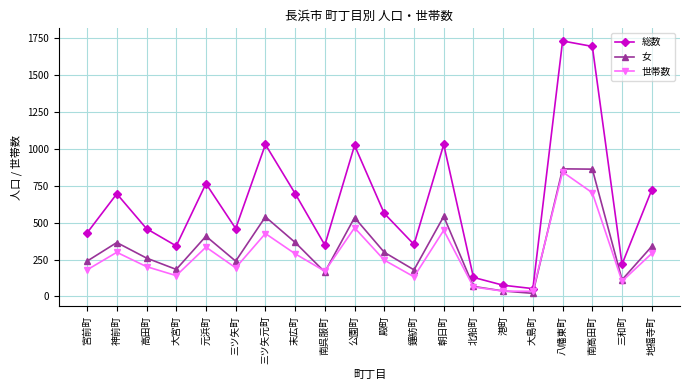

What are all the series names shown in the legend?

総数, 女, 世帯数